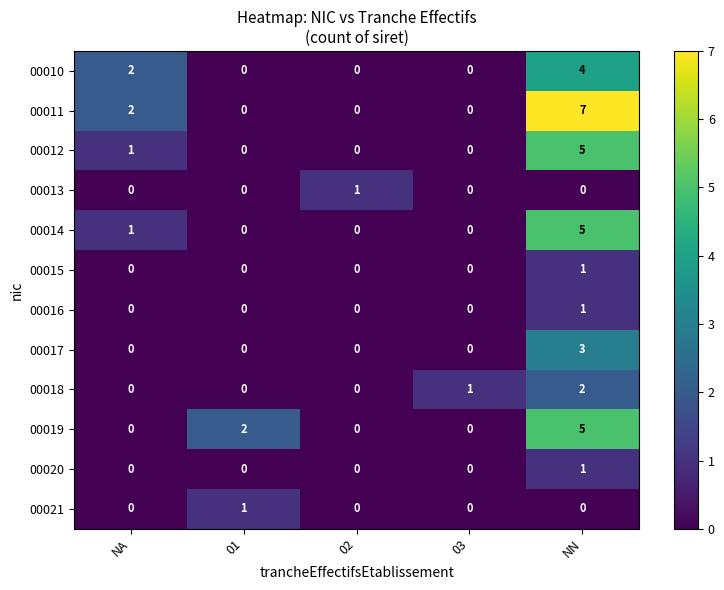

How many 00017 values are between 0 and 1?

4